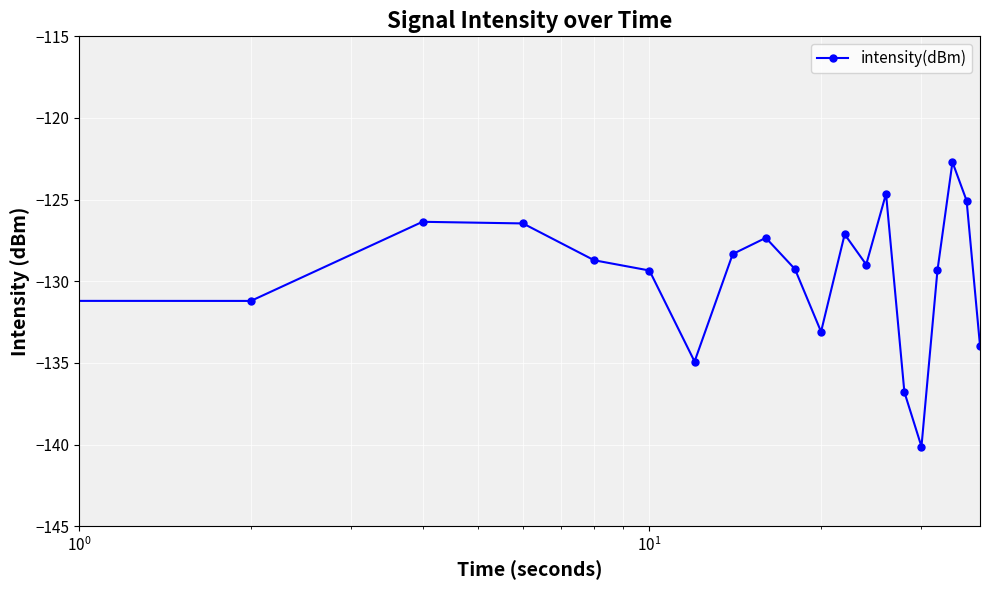

What is the difference between the maximum and minimum values?

17.4